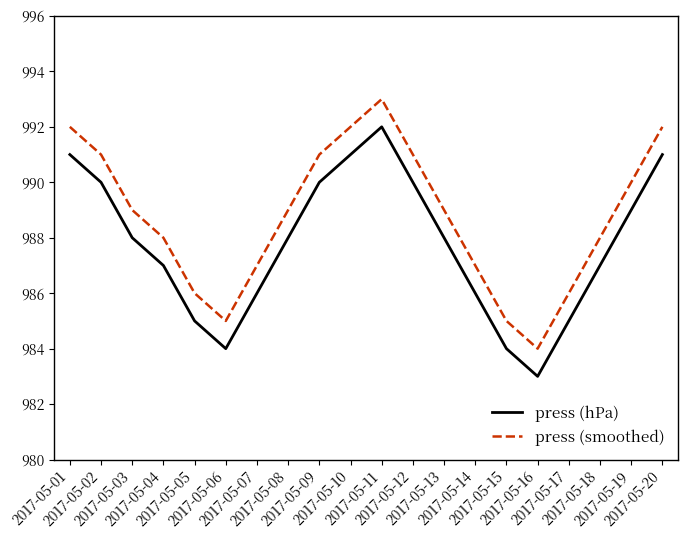

What is the lowest value of the press (smoothed) series?

984